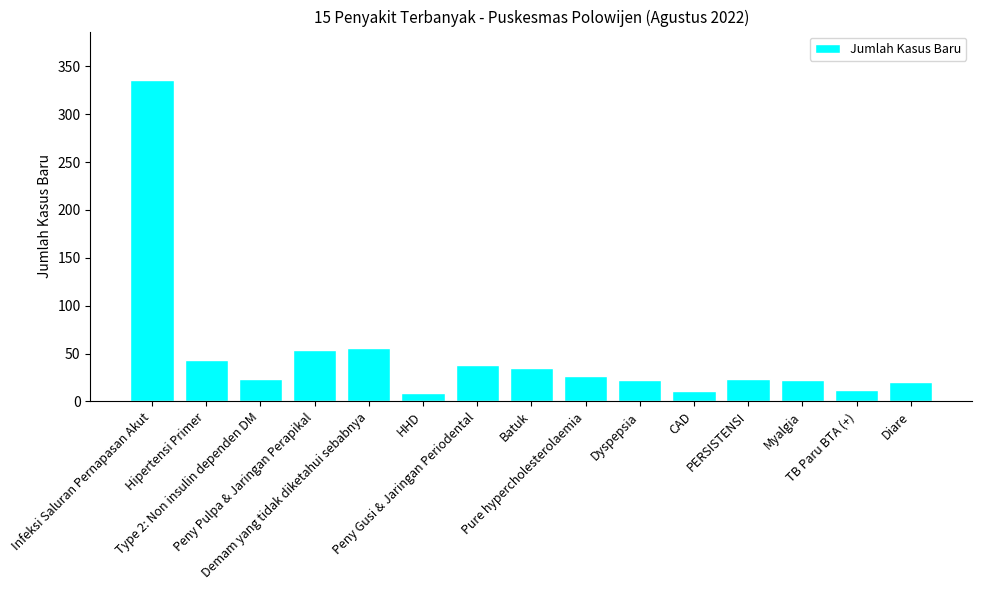

What is the label of the 1st bar from the right?

Diare